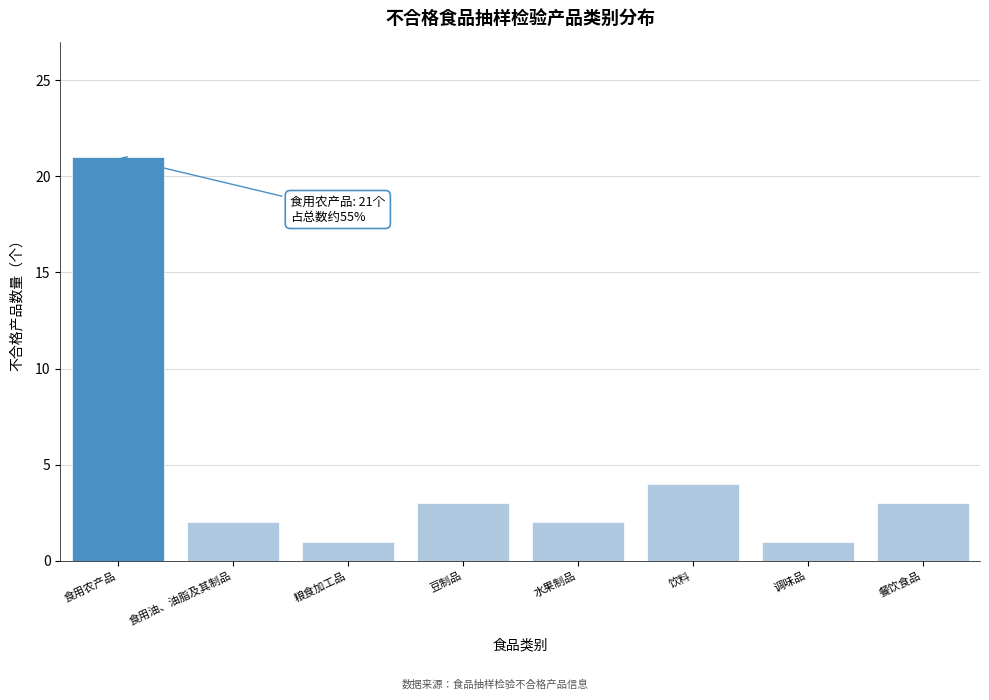

Reading left to right, extract all data points from this chart.

21	2	1	3	2	4	1	3